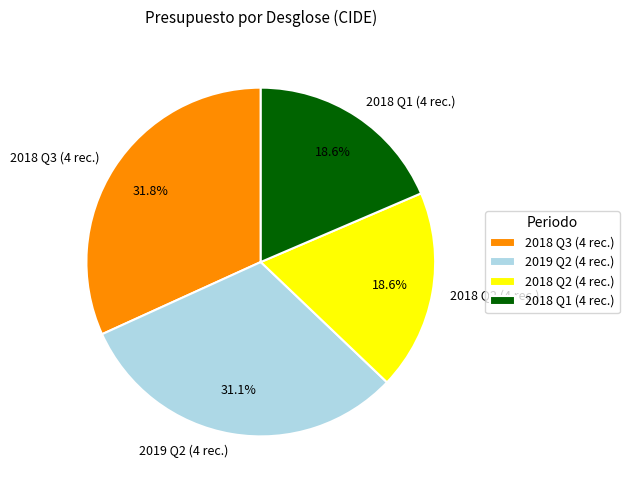

Which slice is the largest?

2018 Q3 (4 rec.)